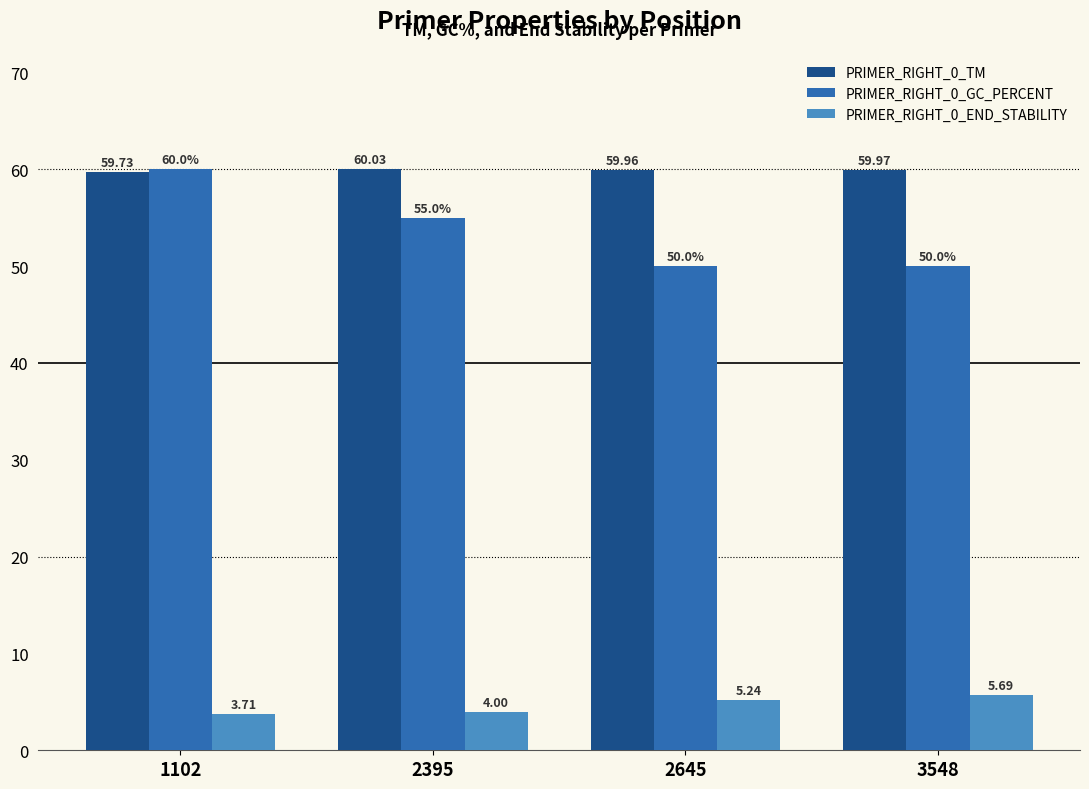

Count the number of categories in the chart.

4